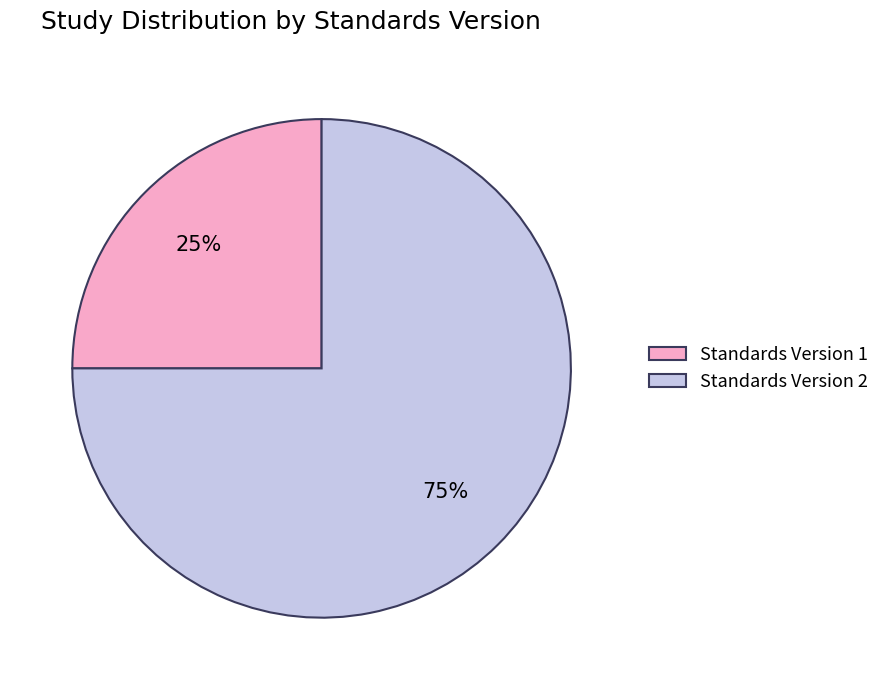

Which category has the biggest portion of the pie?

Standards Version 2